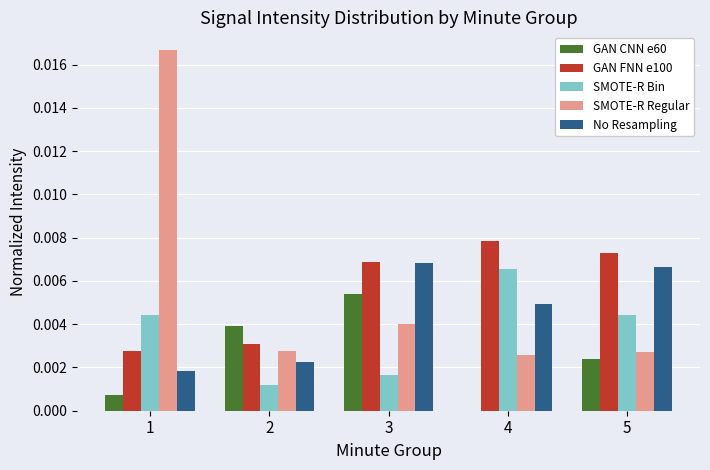

Which category has the highest value in the GAN CNN e60 series?

3